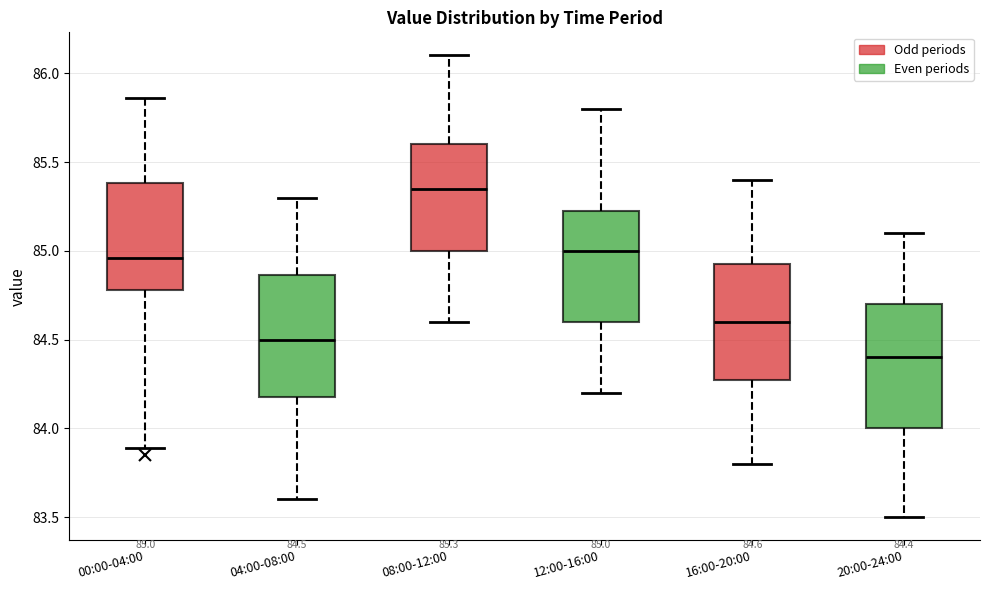

Which box's median line is the highest?

08:00-12:00